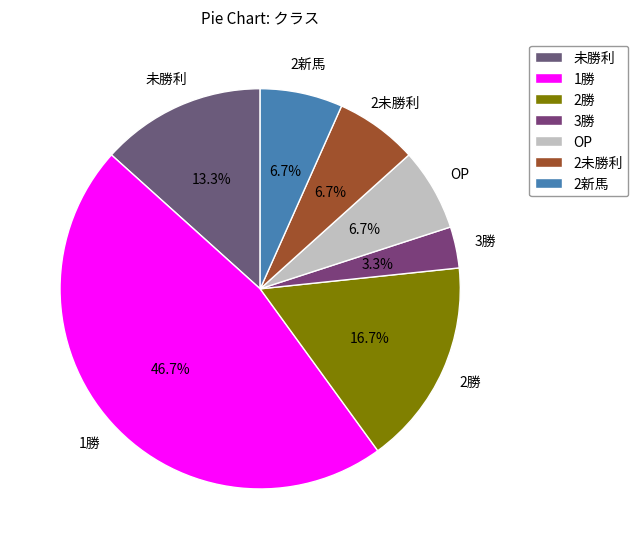

Which has a higher value, 2新馬 or 1勝?

1勝